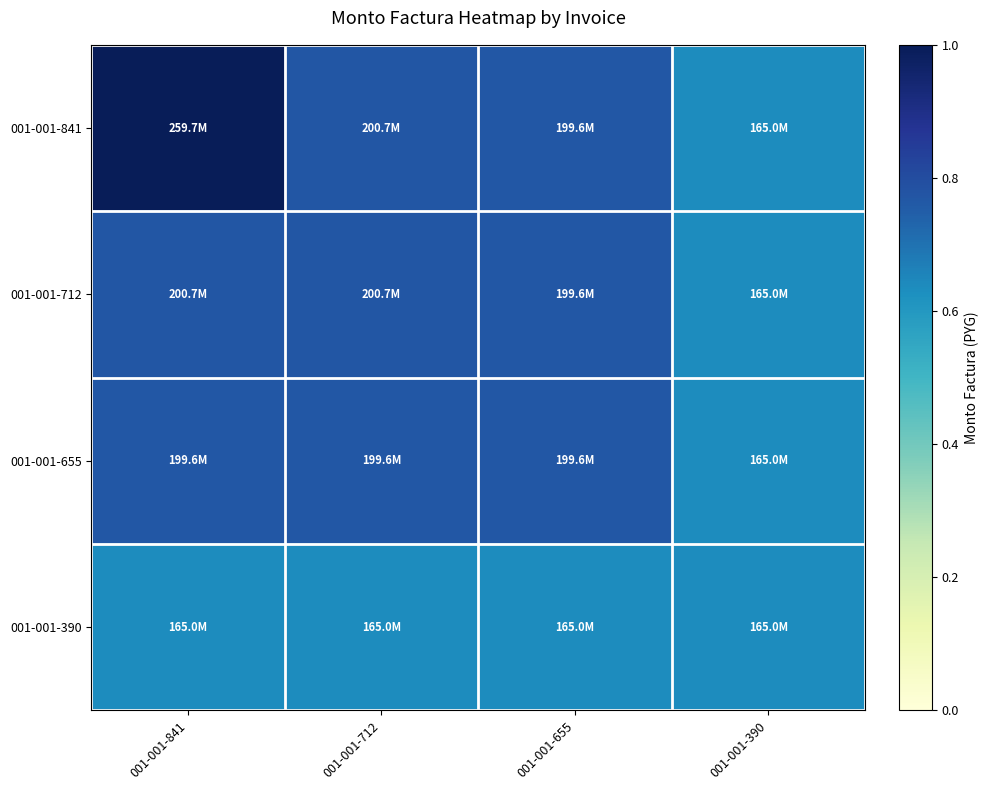

Which series changed the most between 001-001-841 and 001-001-712?

001-001-841